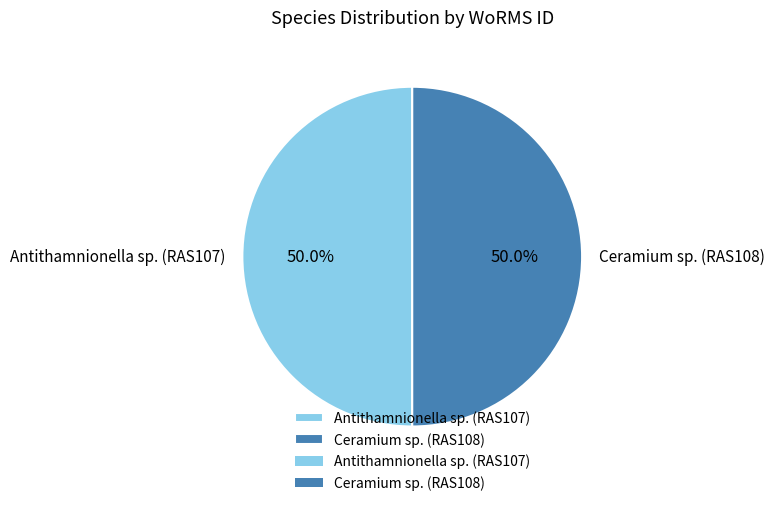

What is the ratio of the value at Ceramium sp. (RAS108) to the value at Antithamnionella sp. (RAS107)?

1.0